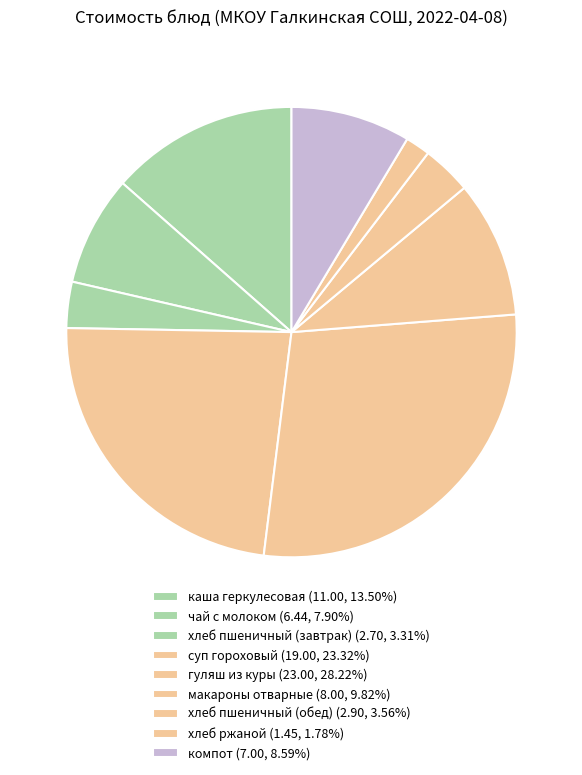

How many slices are in this pie chart?

9